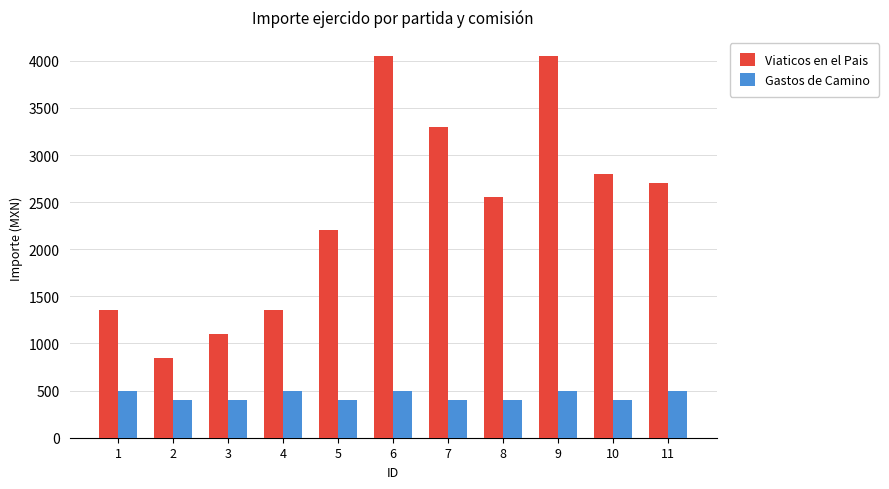

Count the number of categories in the chart.

11